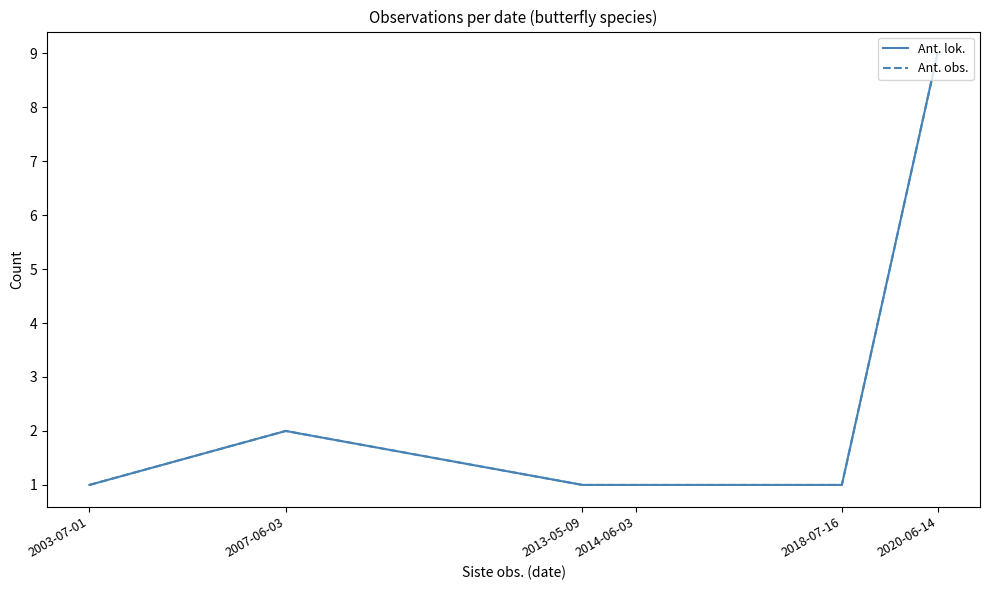

Is this an area chart (filled region under the line)?

No